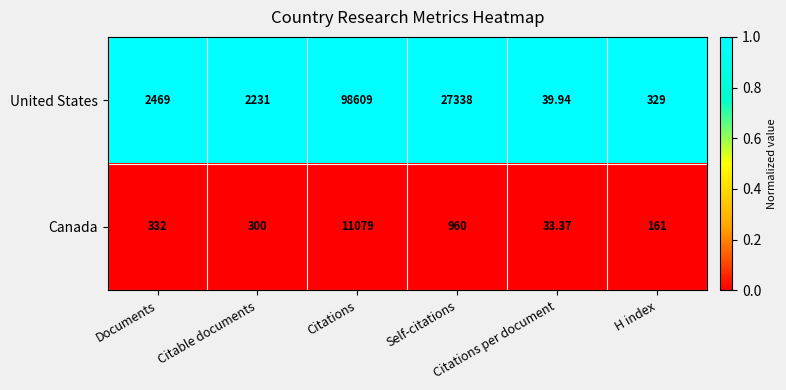

At H index, list the series in order from largest to smallest.

United States, Canada